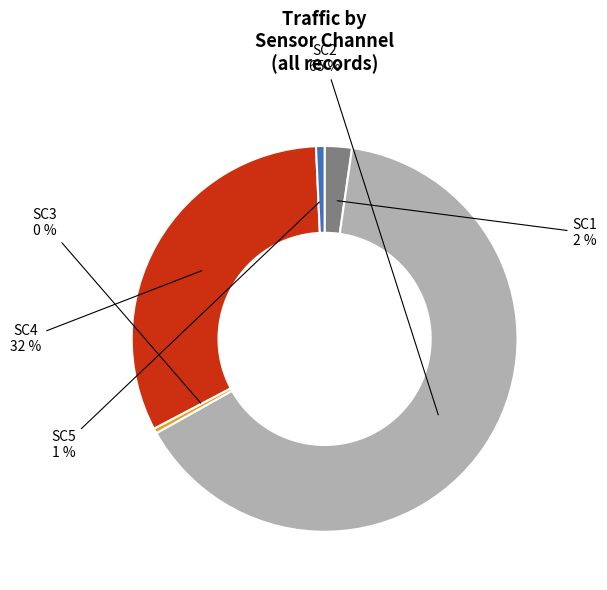

What percentage is the SC1 slice, to the nearest percent?

2%